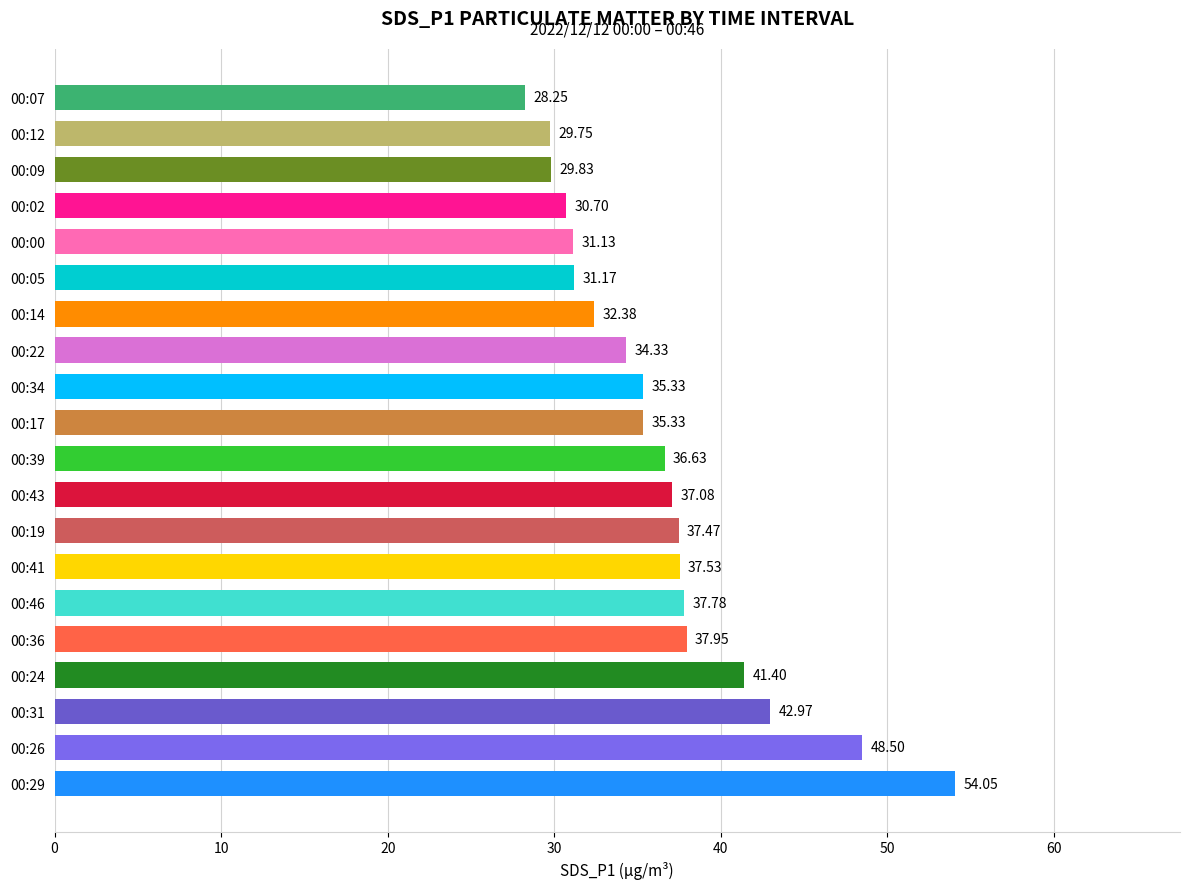

What is the sum of all values?

729.6